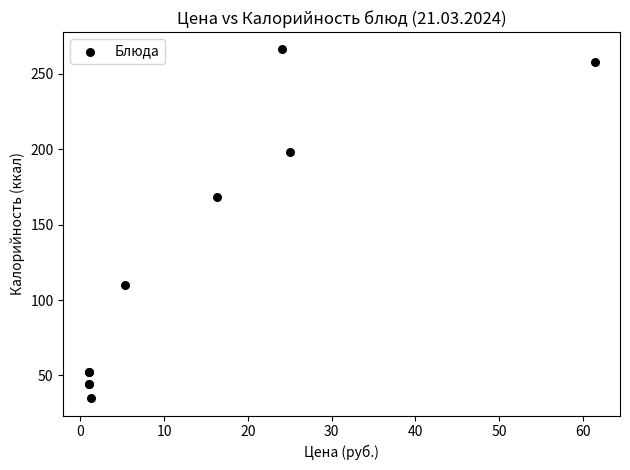

What Y value in the scatter plot is closest to 150?

168.0